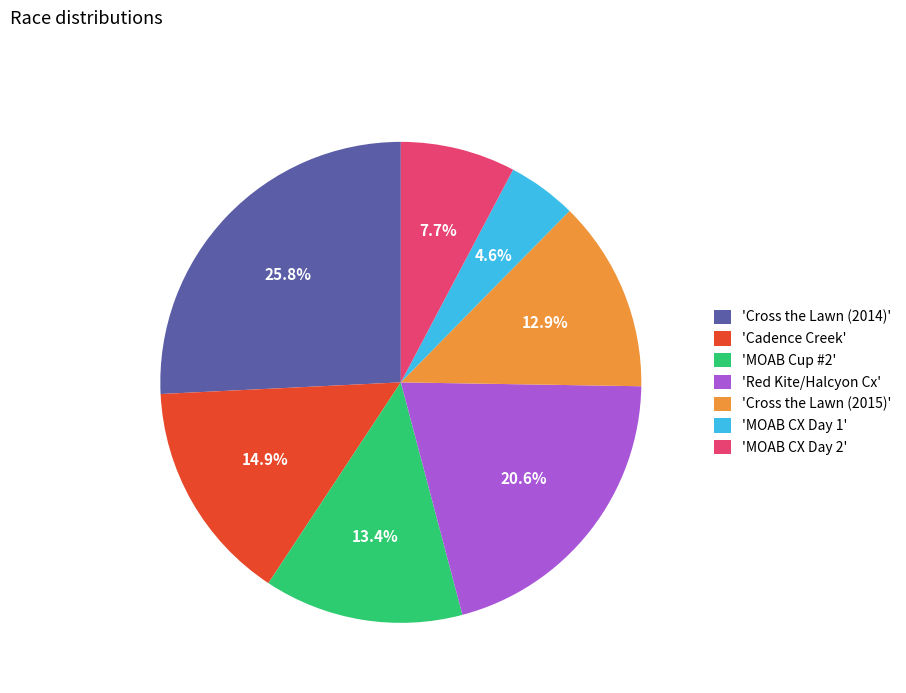

To the nearest percent, what is the difference between the largest and smallest slice percentages?

21%